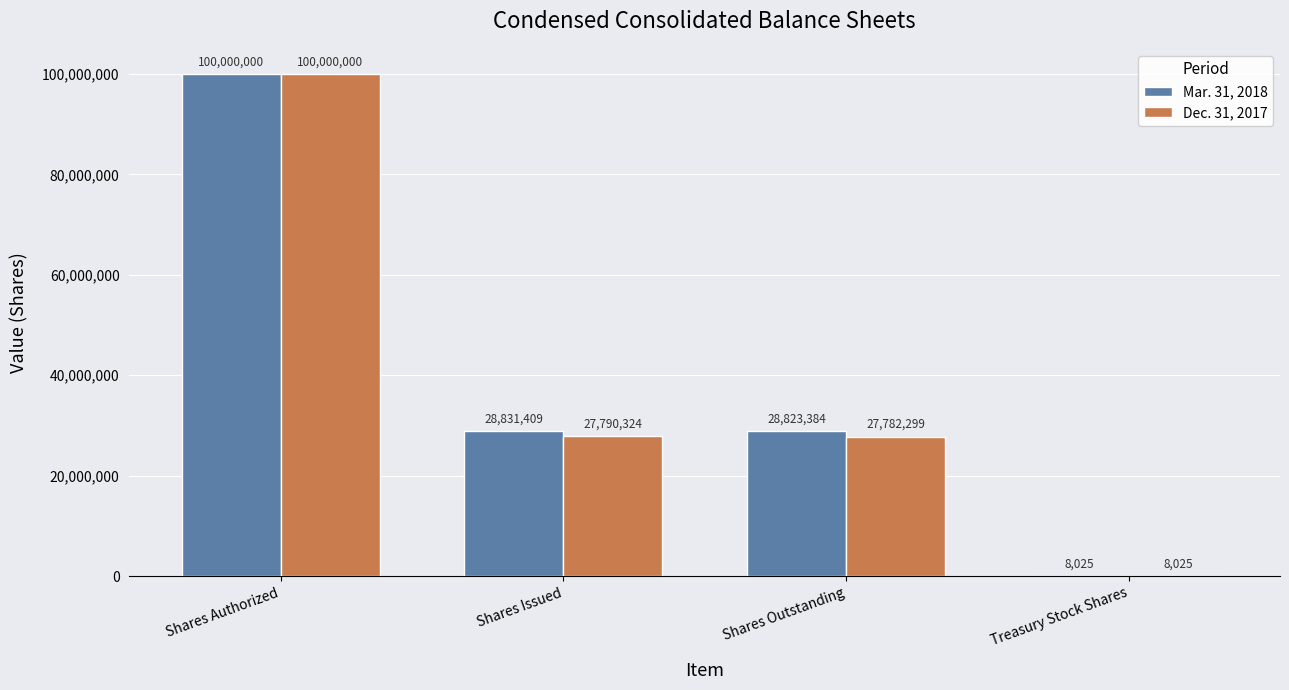

What is the maximum value shown in the chart?

100000000